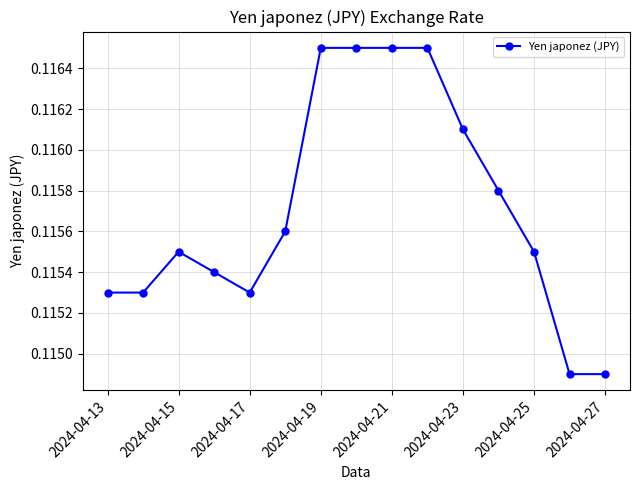

What is the sum of all values?

1.7